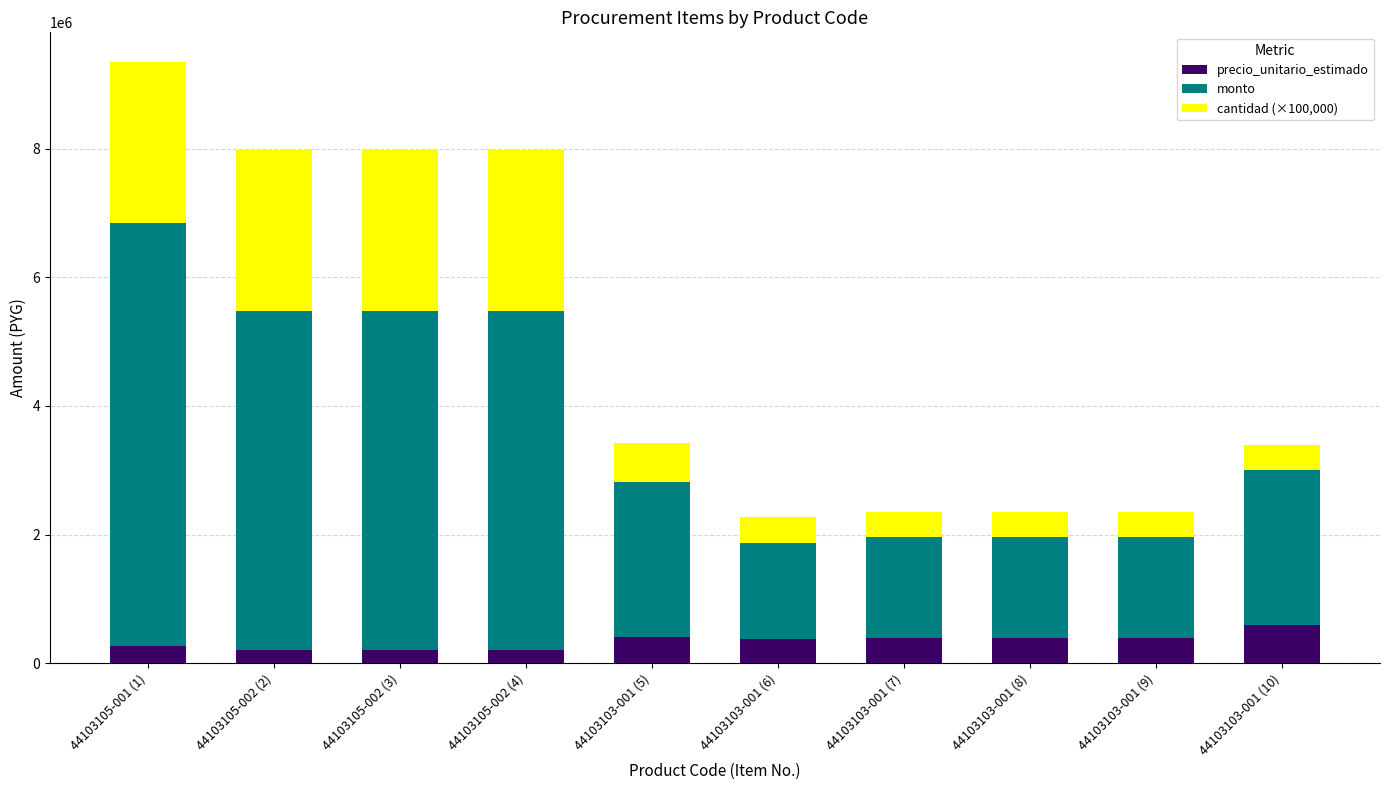

How many categories are shown in the chart?

10